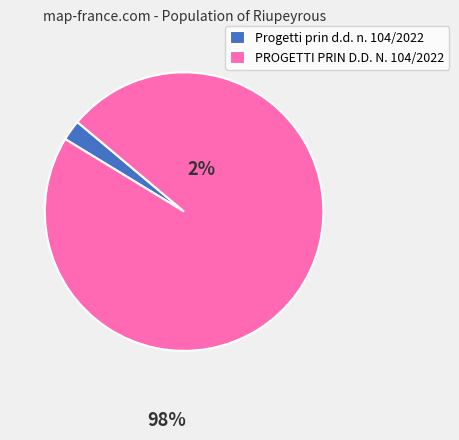

Approximately how many times larger is the value at PROGETTI PRIN D.D. N. 104/2022 compared to Progetti prin d.d. n. 104/2022?

40.7